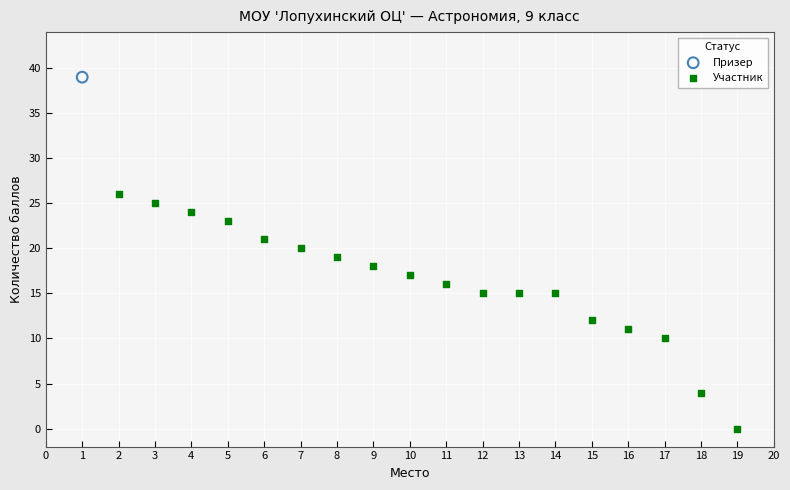

What are all the series names shown in the legend?

Призер, Участник